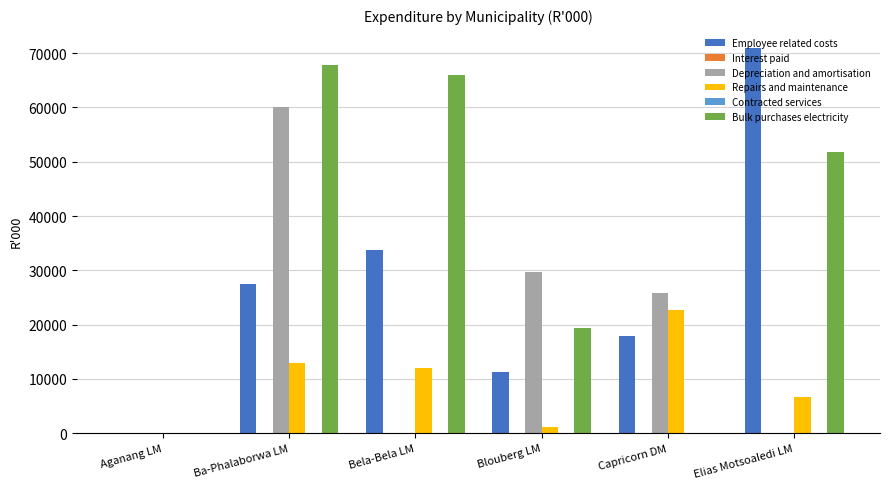

True or false: Repairs and maintenance has a value of 40609 at Capricorn DM.

False